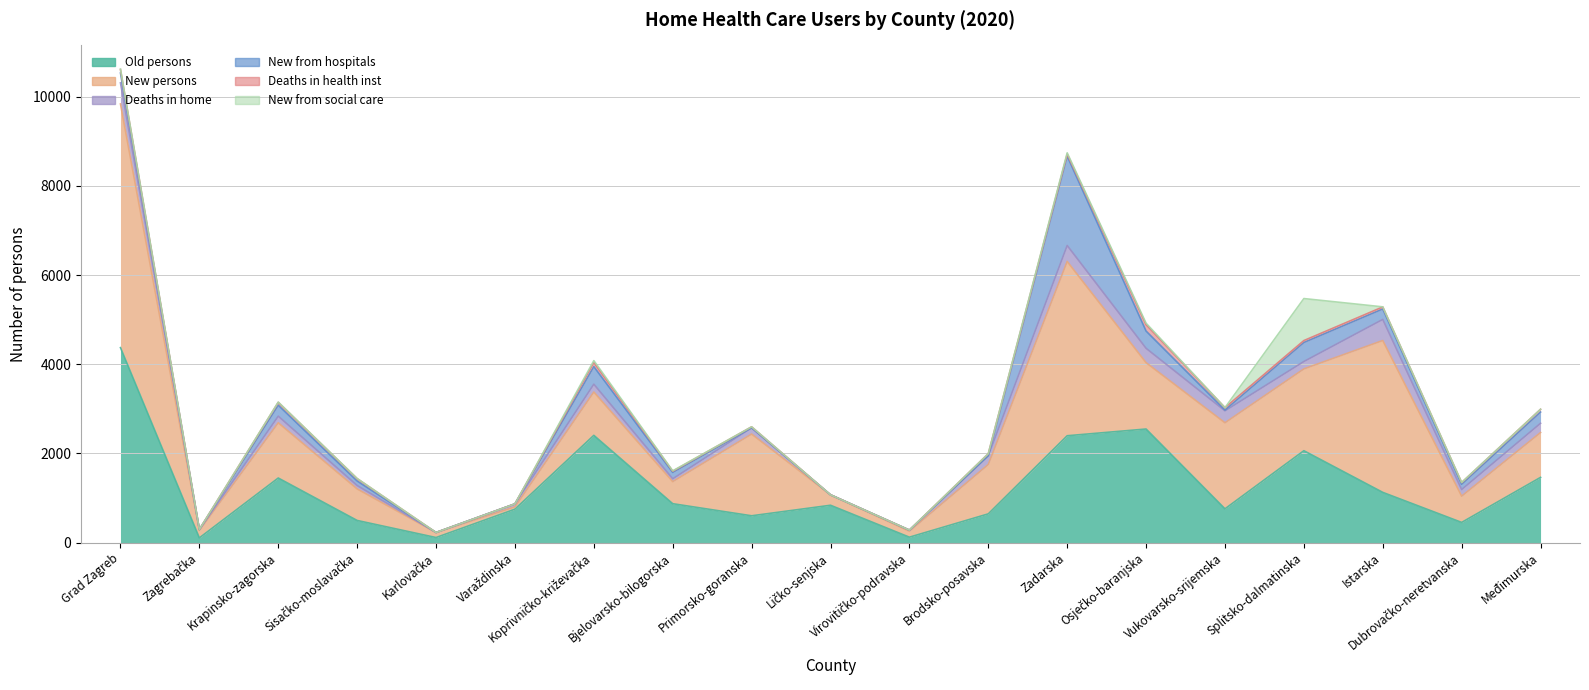

Which series has the widest spread of values?

New persons